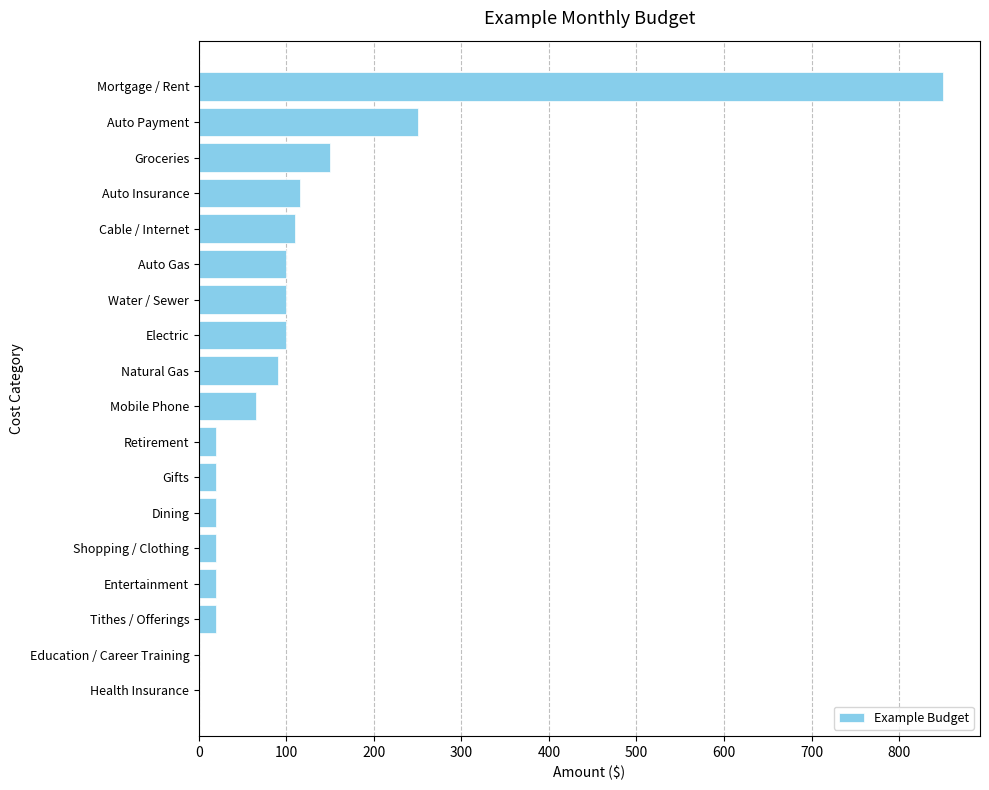

How many series are shown in this chart?

1